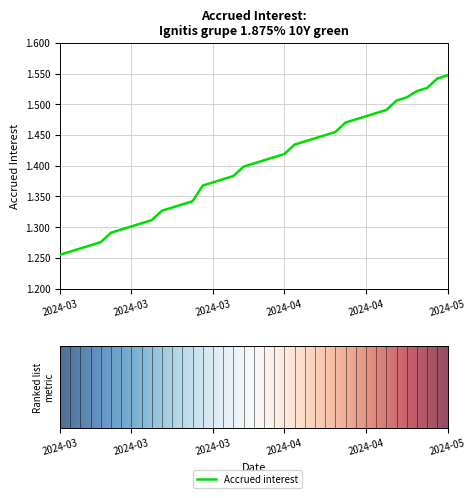

What is the difference between the maximum and minimum values?

0.3